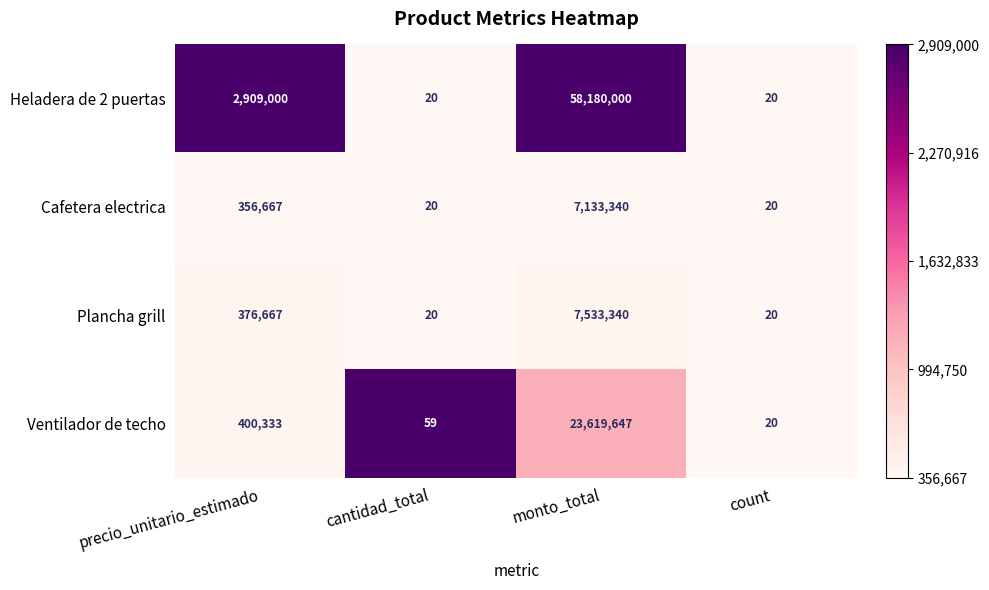

The Cafetera electrica series shows 159777 at precio_unitario_estimado. True or false?

False